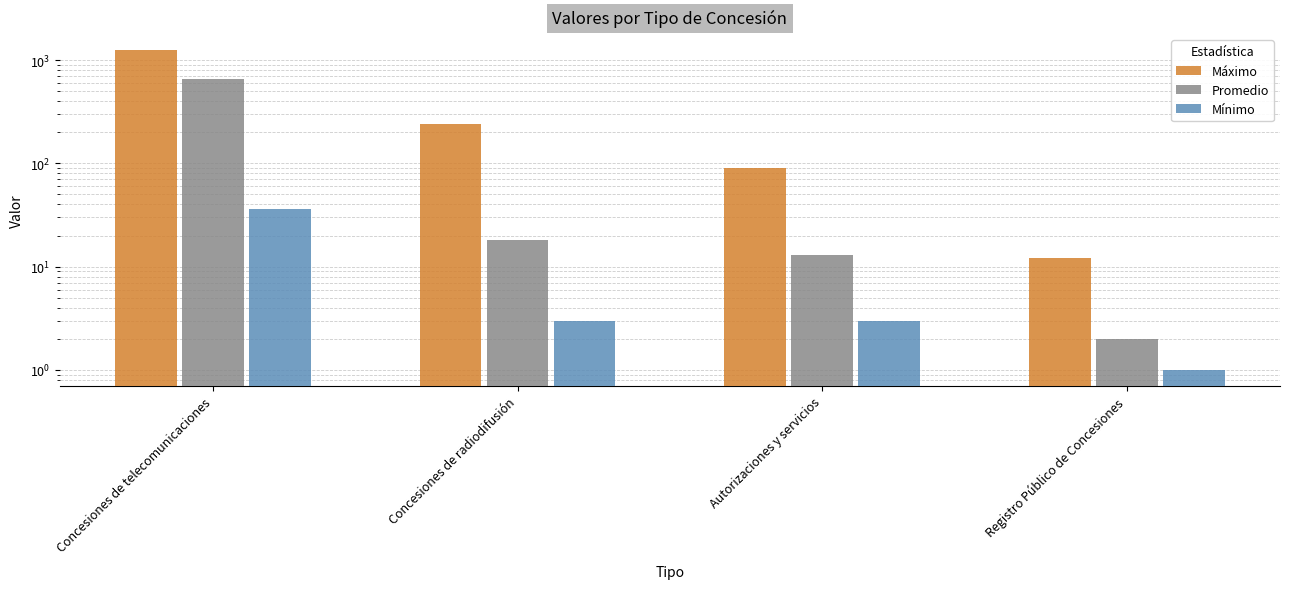

The Mínimo series shows 1 at Concesiones de radiodifusión. True or false?

False